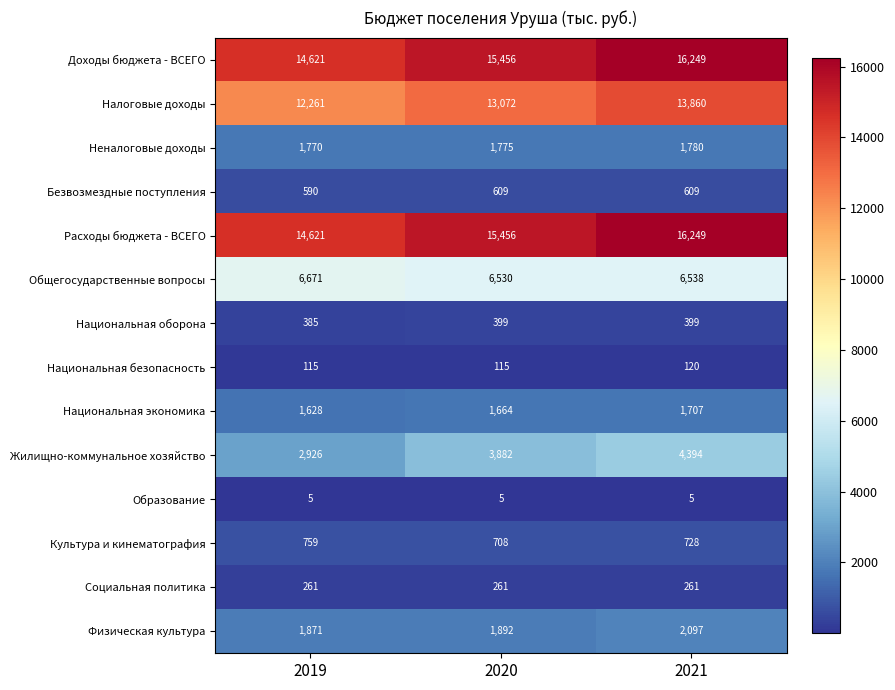

What is the difference between the Неналоговые доходы values at 2021 and 2020?

5